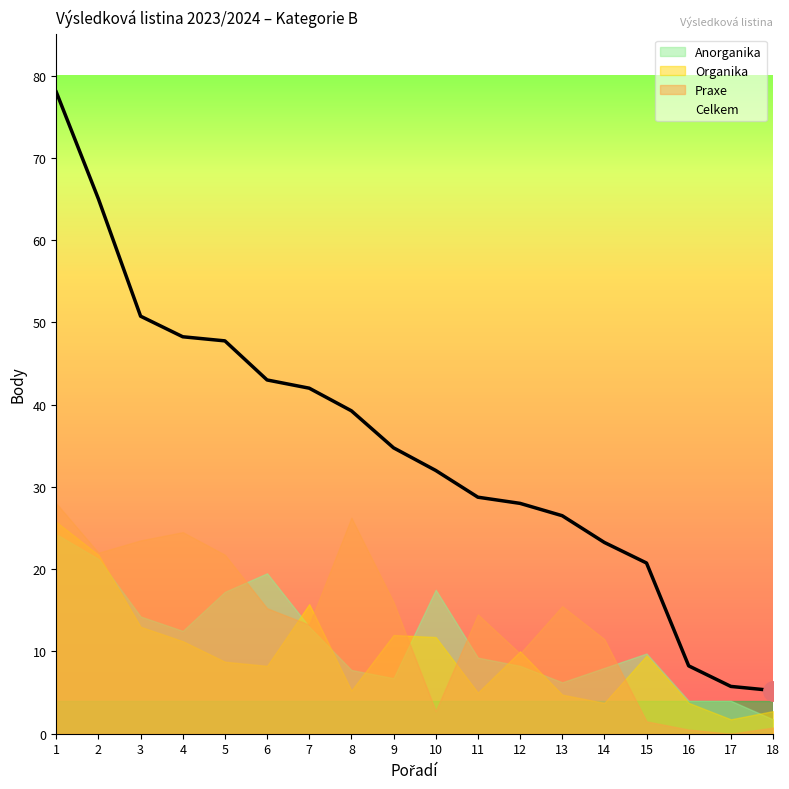

Reading left to right, list all the values displayed in this chart.

Anorganika: 1=24.2	2=21.2	3=14.2	4=12.5	5=17.2	6=19.5	7=13.0	8=7.8	9=6.8	10=17.5	11=9.2	12=8.2	13=6.2	14=8.0	15=9.8	16=4.0	17=4.0	18=1.8
Organika: 1=25.8	2=21.8	3=13.0	4=11.2	5=8.8	6=8.2	7=15.8	8=5.2	9=12.0	10=11.8	11=5.0	12=10.0	13=4.8	14=3.8	15=9.5	16=3.8	17=1.8	18=2.8
Praxe: 1=28.0	2=22.0	3=23.5	4=24.5	5=21.8	6=15.2	7=13.2	8=26.2	9=16.0	10=2.8	11=14.5	12=9.8	13=15.5	14=11.5	15=1.5	16=0.5	17=0.0	18=0.8
Celkem: 1=78.0	2=65.0	3=50.8	4=48.2	5=47.8	6=43.0	7=42.0	8=39.2	9=34.8	10=32.0	11=28.8	12=28.0	13=26.5	14=23.2	15=20.8	16=8.2	17=5.8	18=5.2